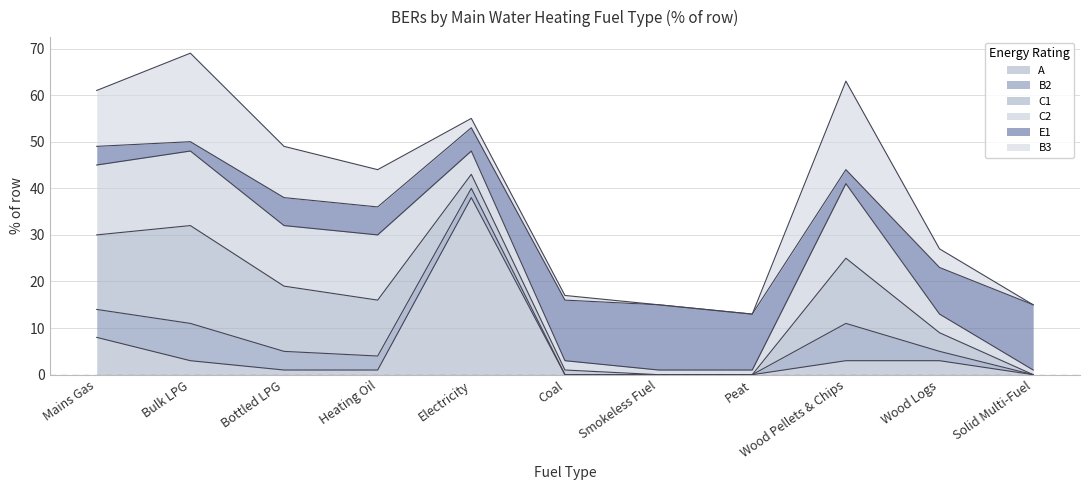

Is it true that C2 equals 1 at Smokeless Fuel?

True